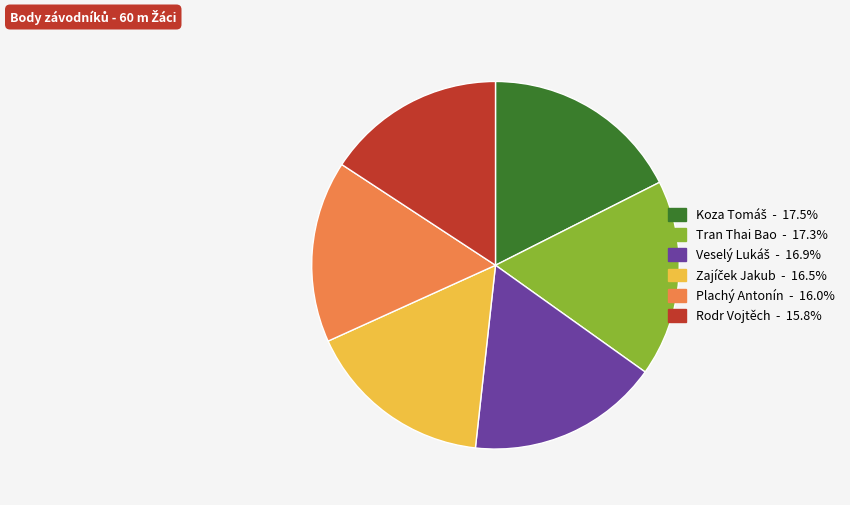

Does Plachý Antonín - 16.0% account for over 50% of the chart?

No